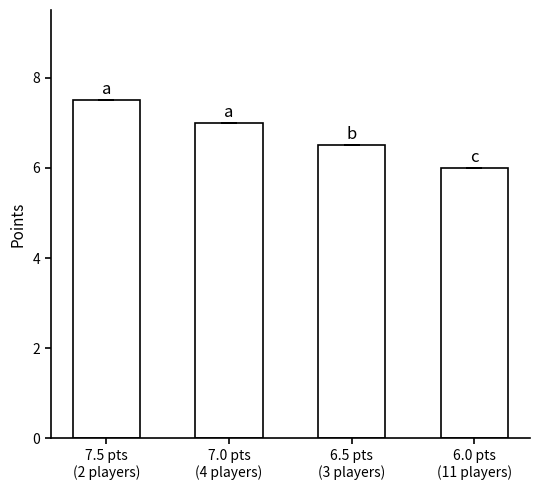

Reading left to right, transcribe all the data shown in this chart.

7.5	7.0	6.5	6.0